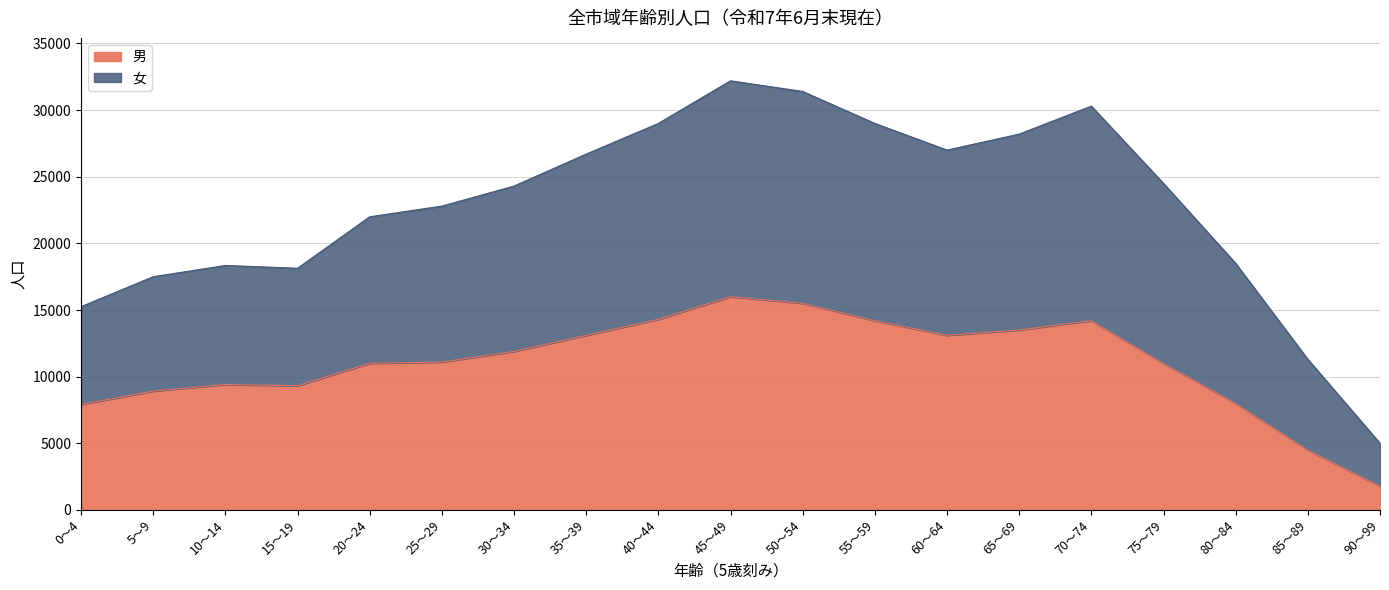

Which category has the highest value in the 男 series?

45～49